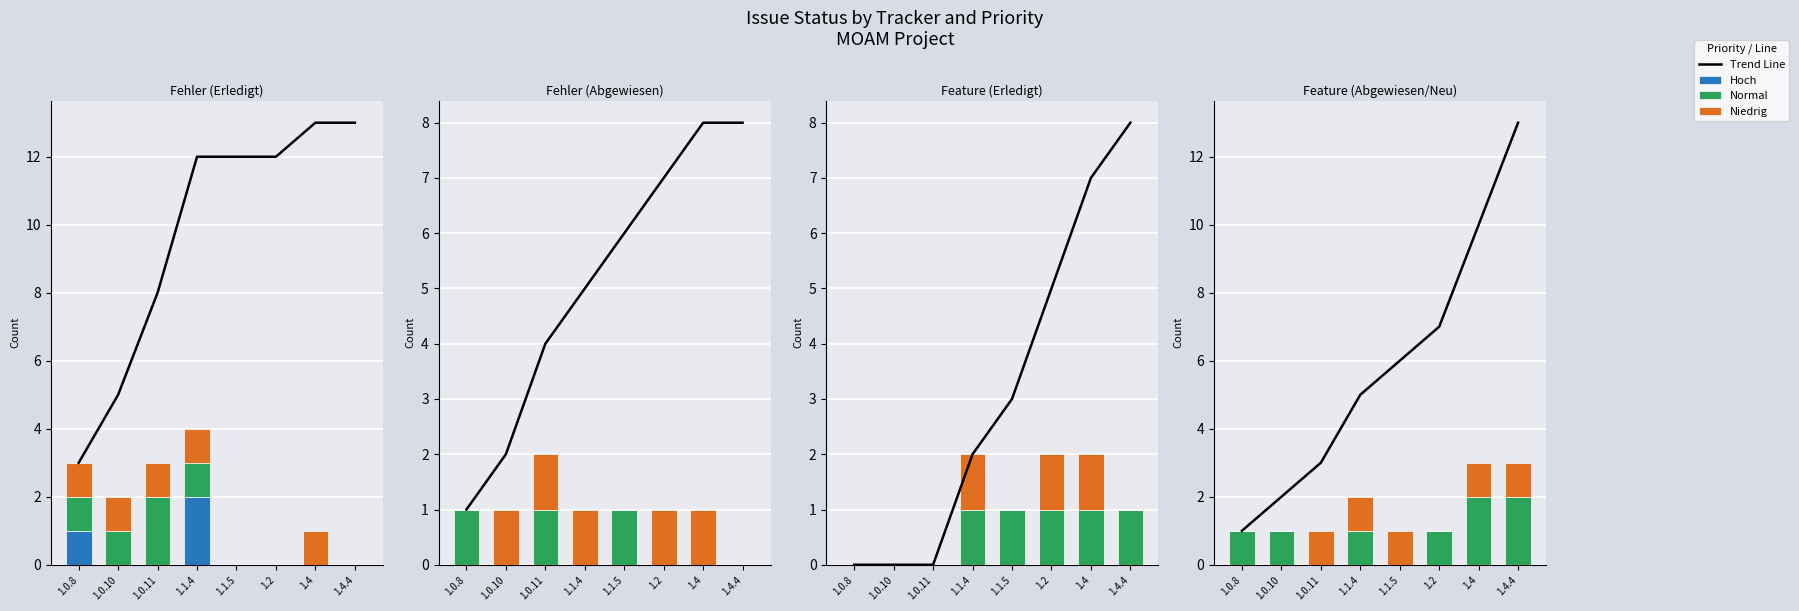

What is the sum of the Trend Line values at 1.1.4 and 1.4?

15